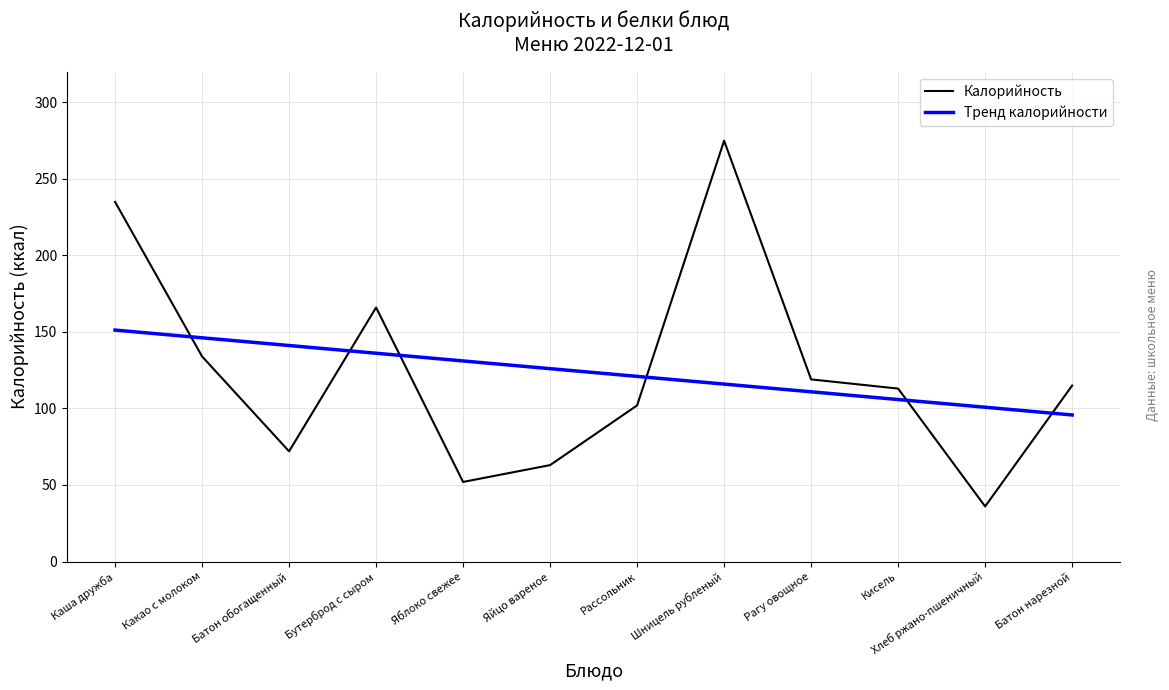

What is the total value across all series at Кисель?

218.9